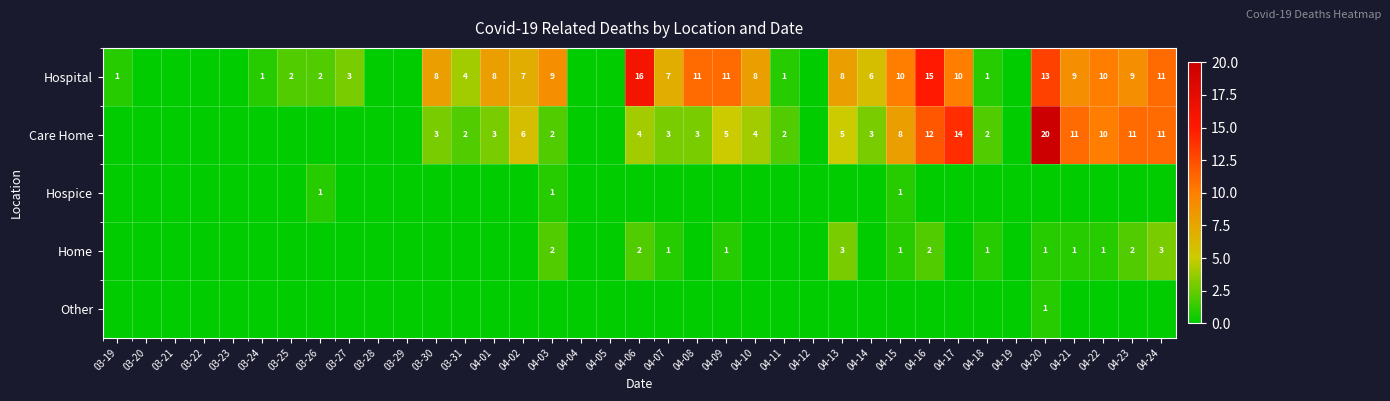

Between 03-24 and 03-31, which is larger?

03-31